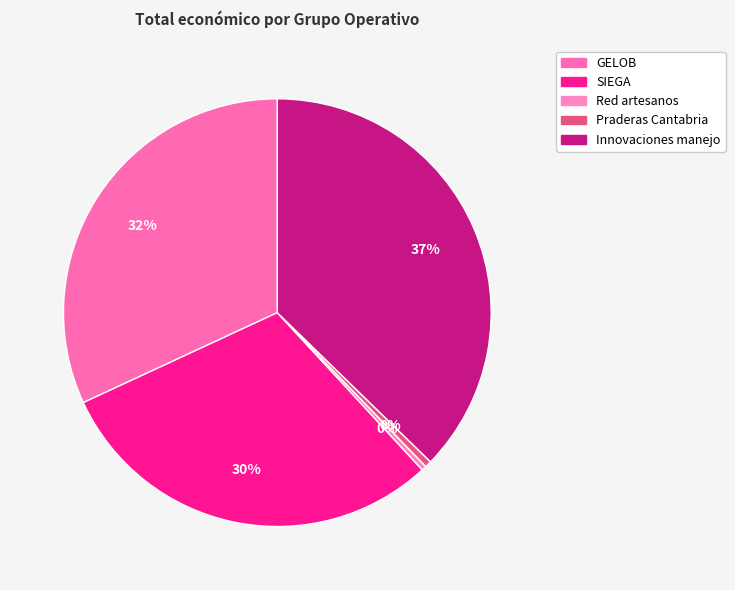

Count the number of slices in the pie.

5